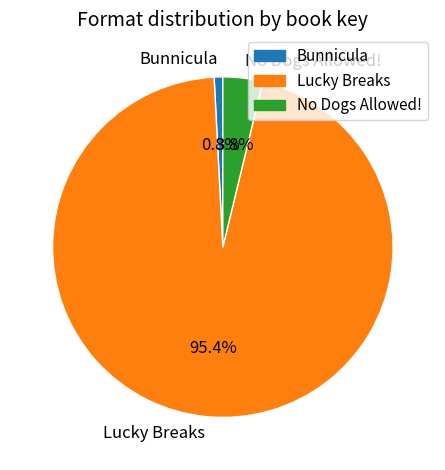

To the nearest percent, what percentage of the pie is Bunnicula?

1%